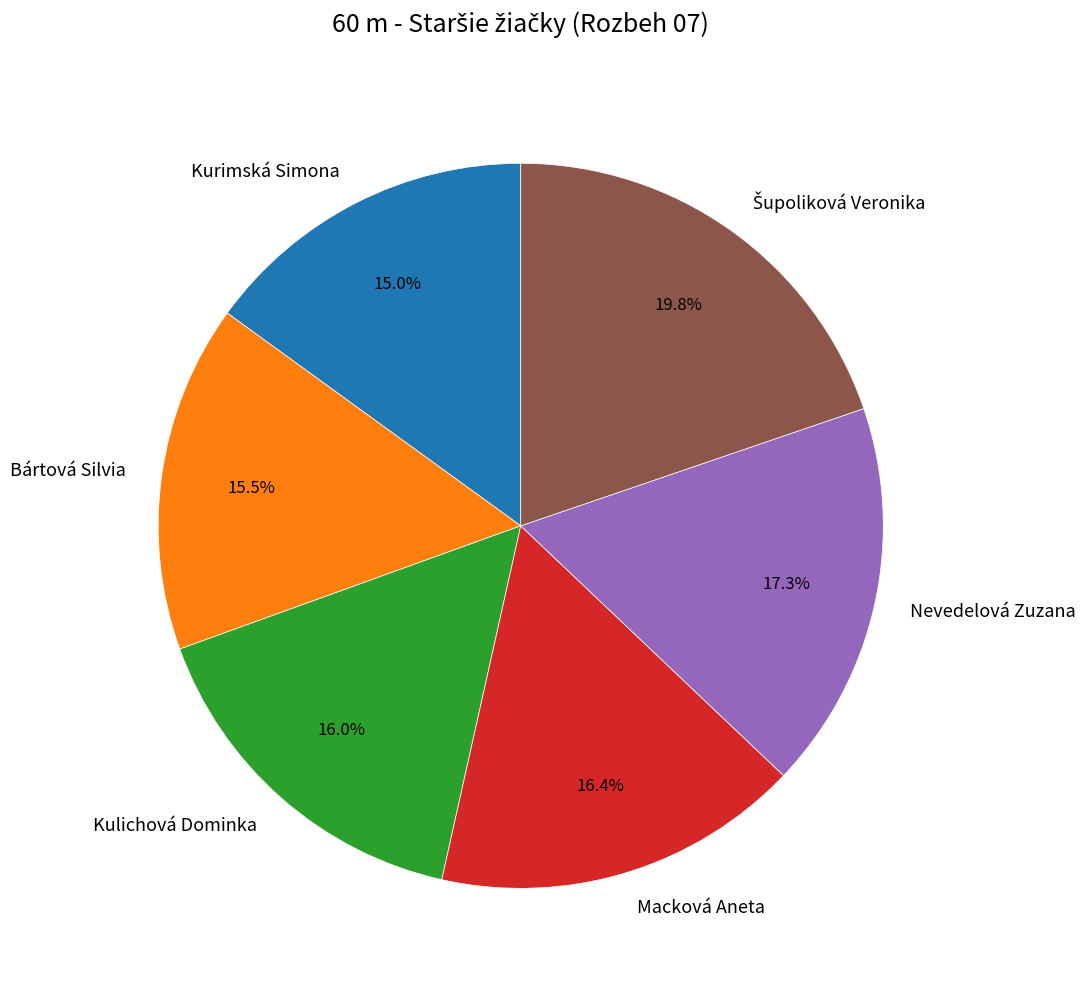

Approximately how many times larger is the value at Nevedelová Zuzana compared to Bártová Silvia?

1.1